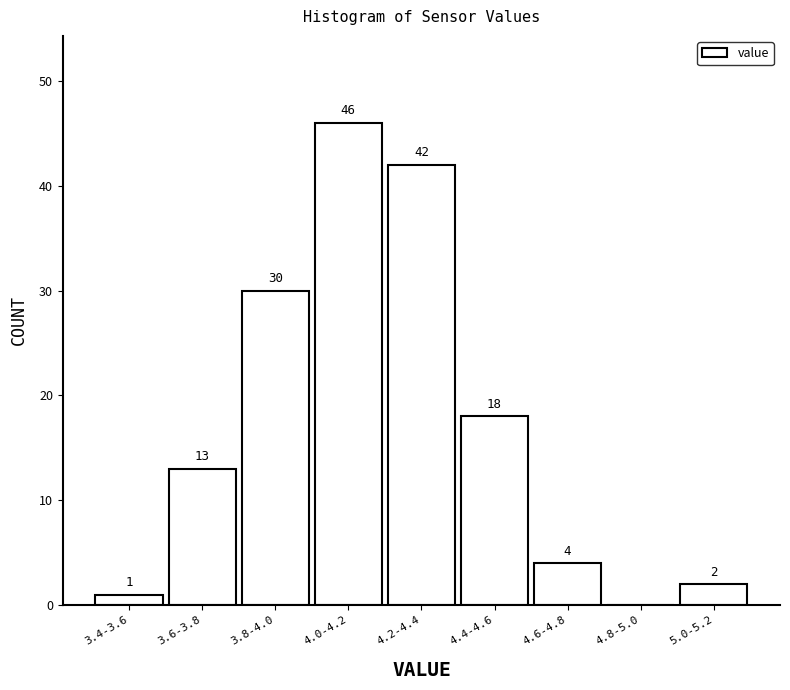

Reading right to left, transcribe all the data shown in this chart.

5.0-5.2=2	4.8-5.0=0	4.6-4.8=4	4.4-4.6=18	4.2-4.4=42	4.0-4.2=46	3.8-4.0=30	3.6-3.8=13	3.4-3.6=1